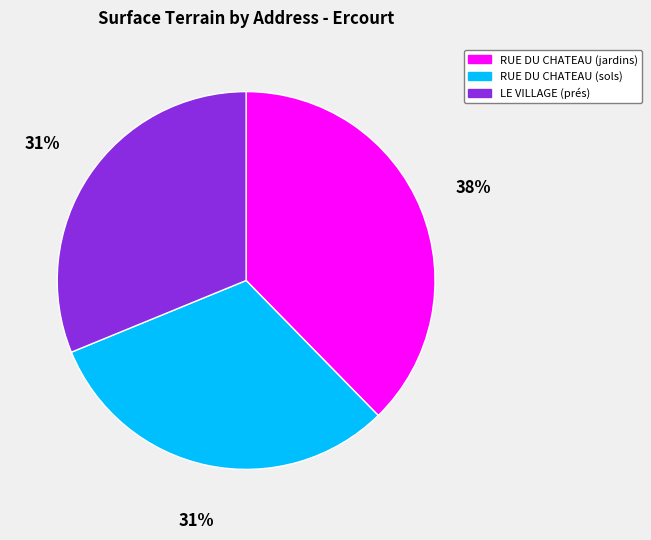

To the nearest percent, what is the difference between the largest and smallest slice percentages?

7%